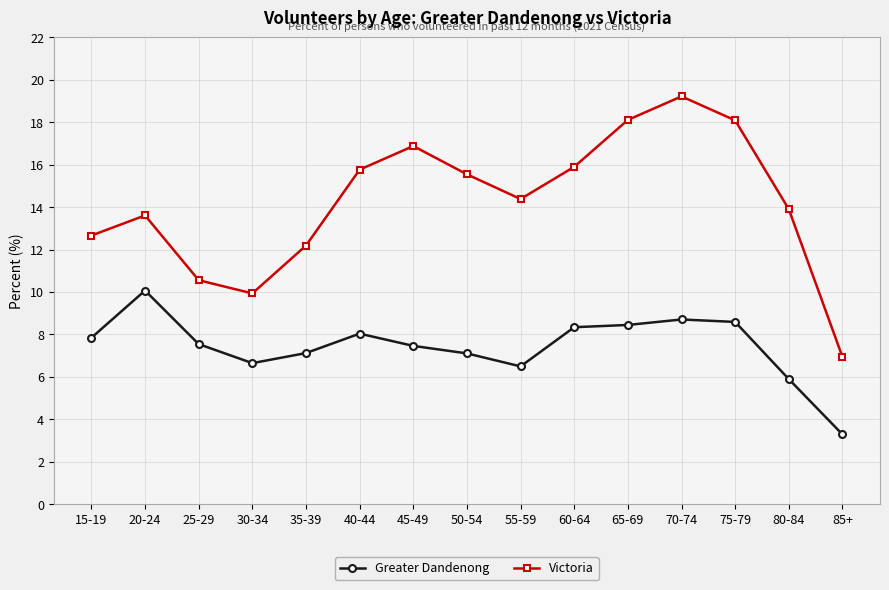

At which category does Victoria reach its first local valley?

30-34